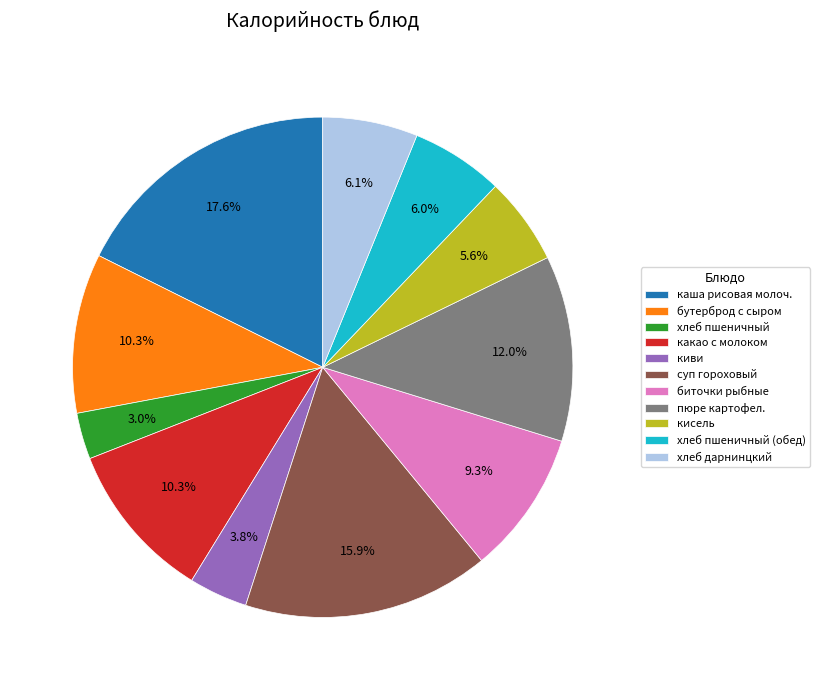

What percentage is the пюре картофел. slice, to the nearest percent?

12%